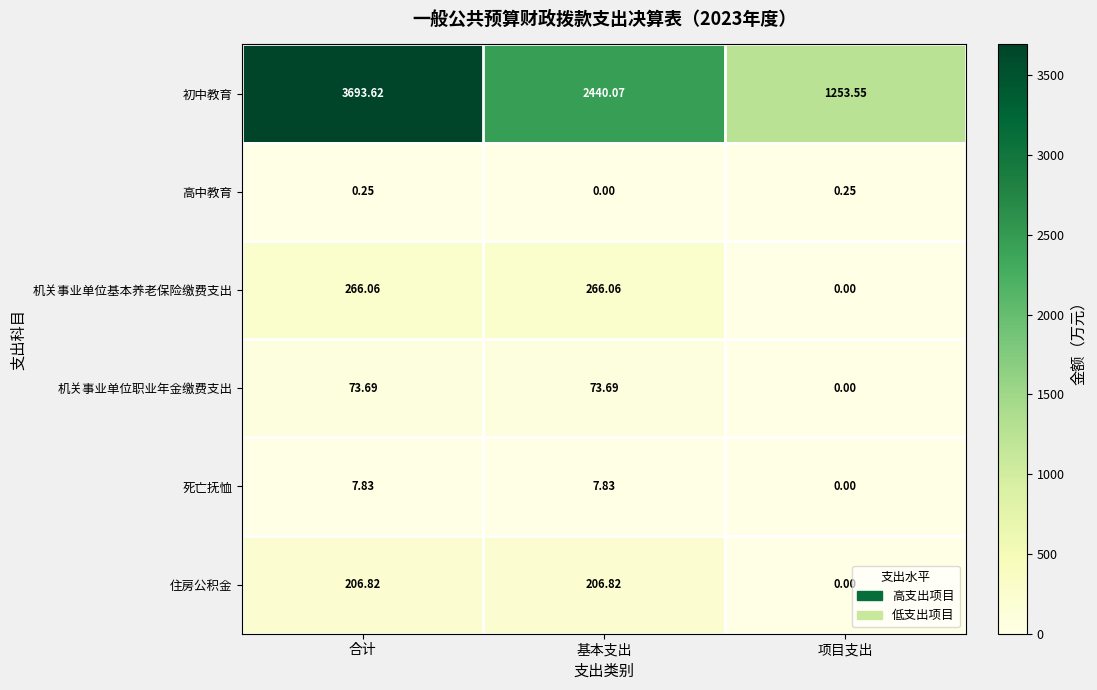

Which series changed the most between 合计 and 基本支出?

初中教育